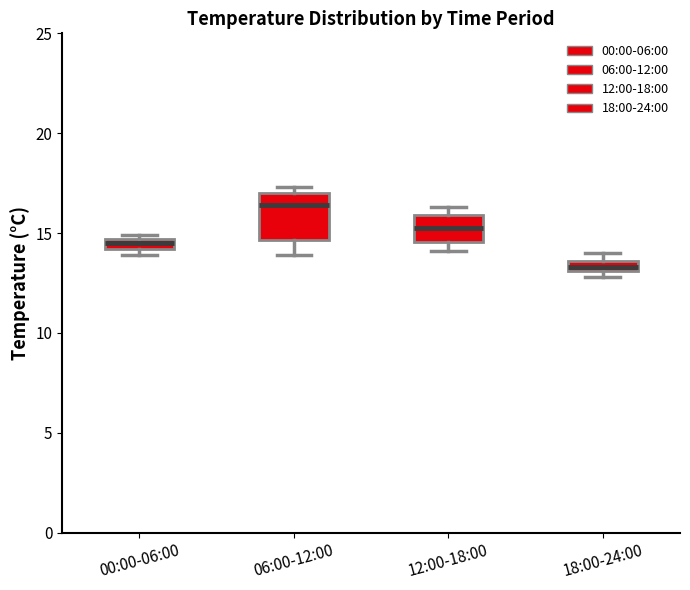

Which box is the tallest, from its lower edge to its upper edge?

06:00-12:00